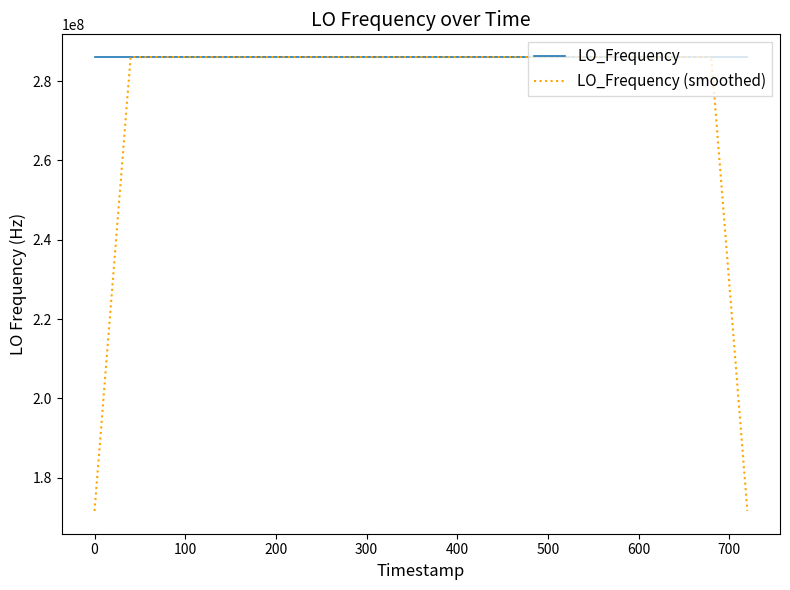

What is the smallest value displayed?

171628199.1